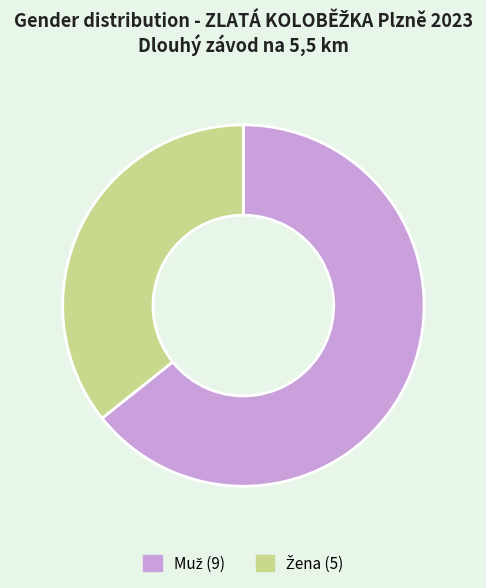

Is there a majority slice in this chart?

Yes